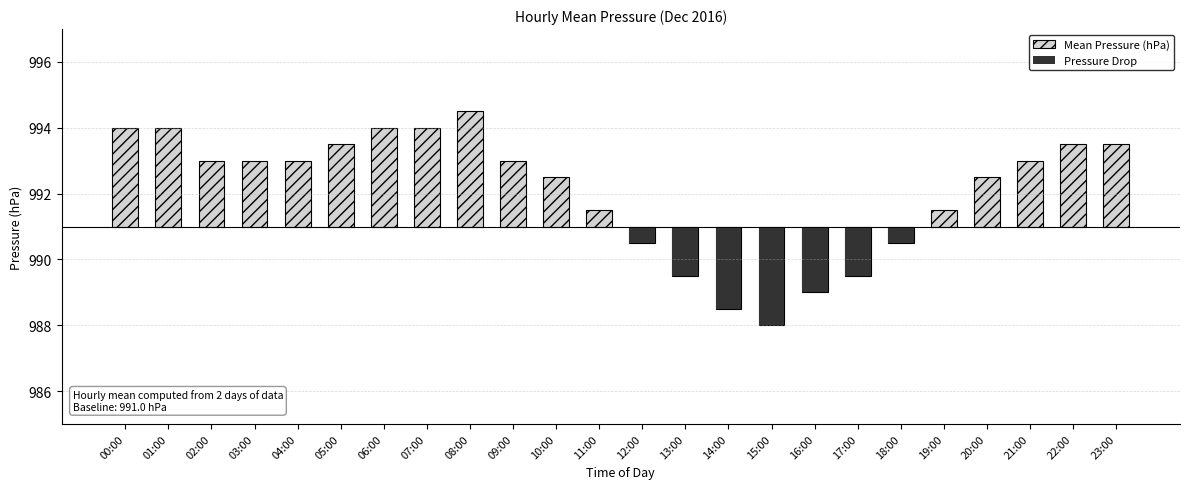

Is it true that Pressure Drop equals -0.3 at 18:00?

False